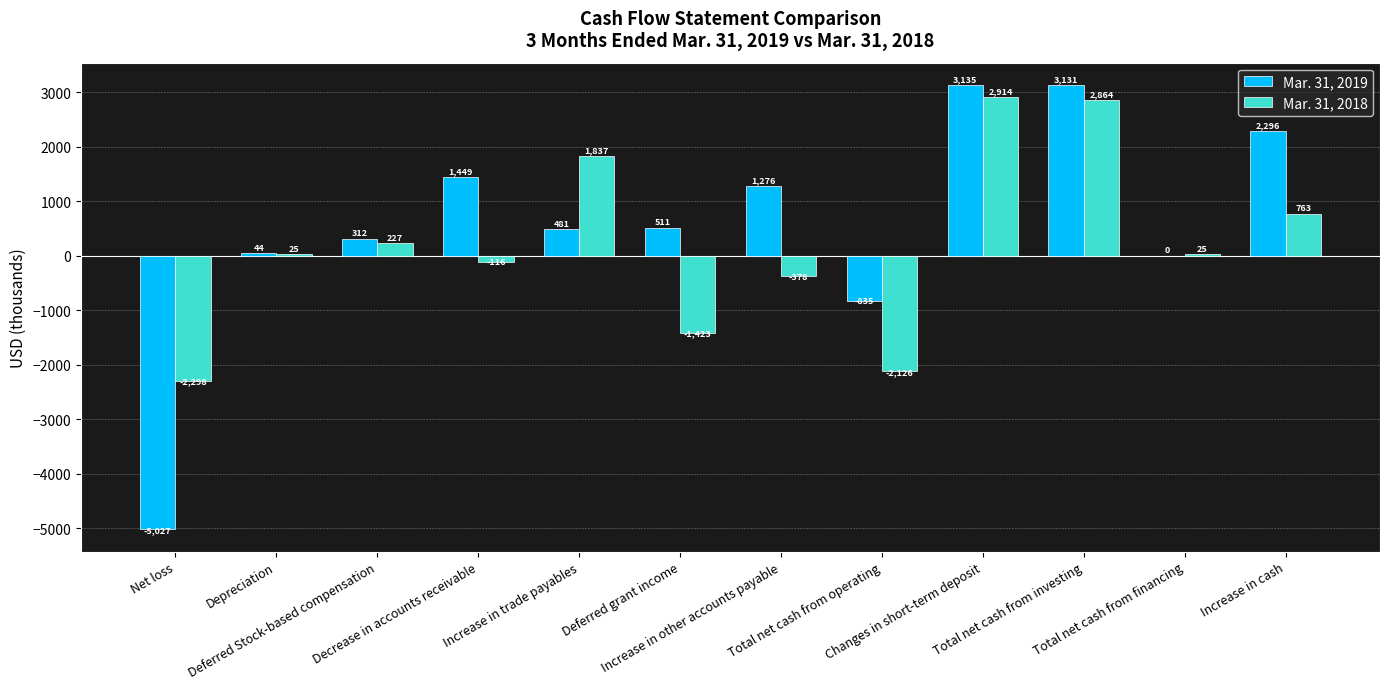

What is the approximate value of Mar. 31, 2018 at Net loss?

-2298